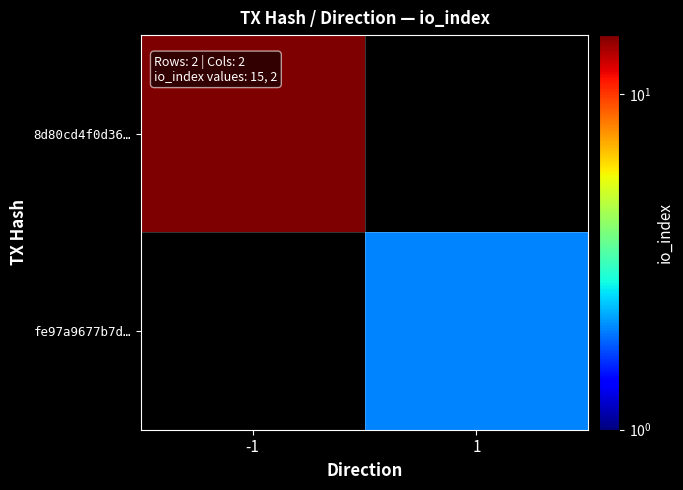

List the labels in order of 8d80cd4f0d36… value, largest first.

-1, 1